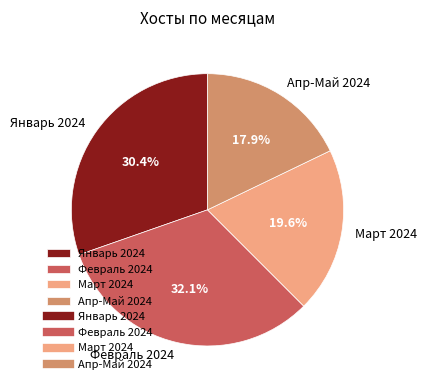

Rank the categories by value from lowest to highest.

Апр-Май 2024, Март 2024, Январь 2024, Февраль 2024